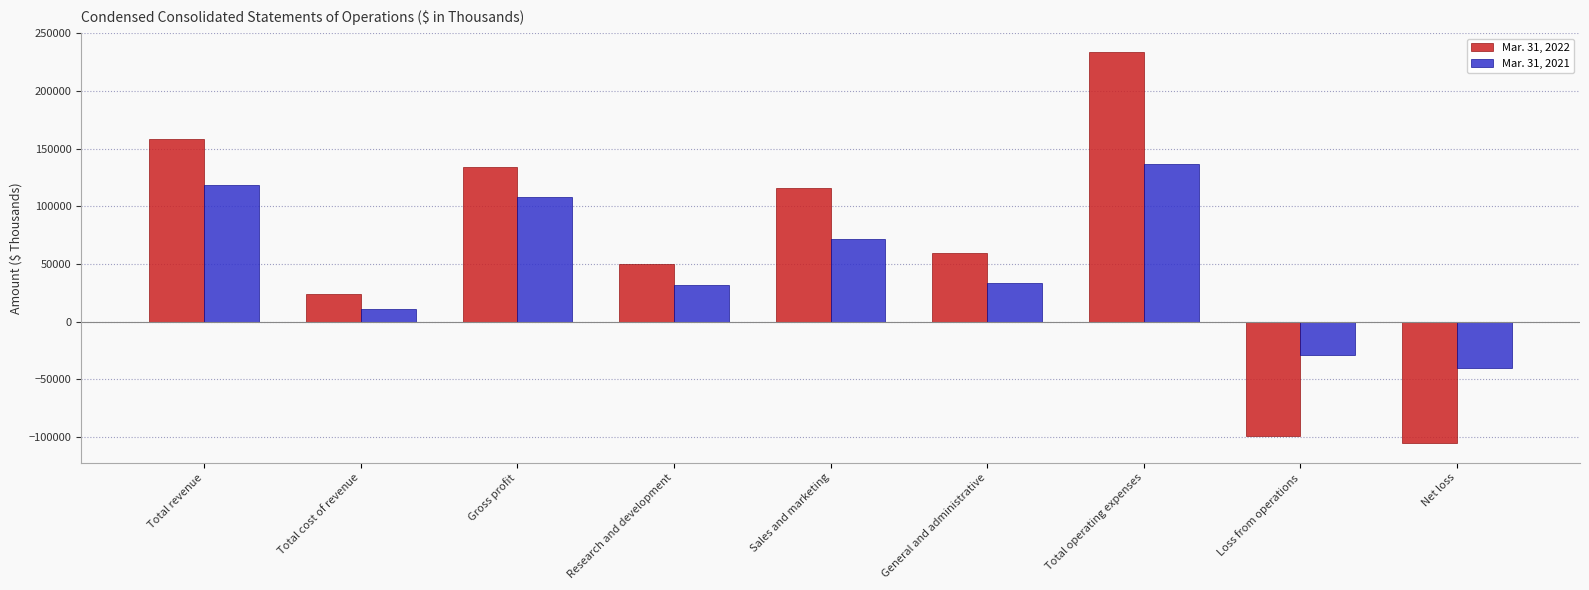

Is the value of Mar. 31, 2021 at Total operating expenses greater than the value of Mar. 31, 2022 at Total operating expenses?

No